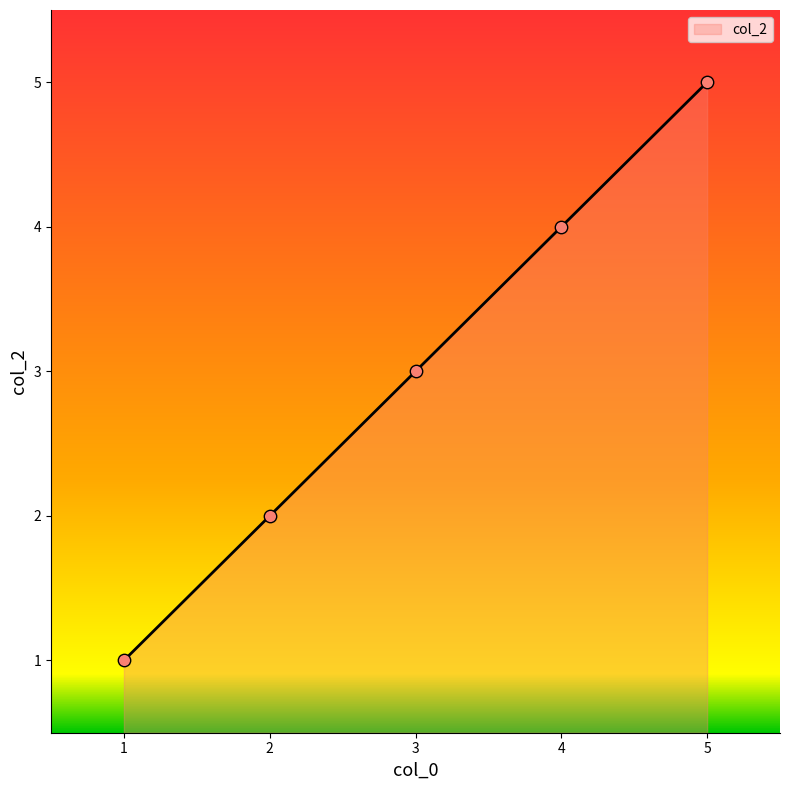

What is the change in value from 3 to 4?

+1